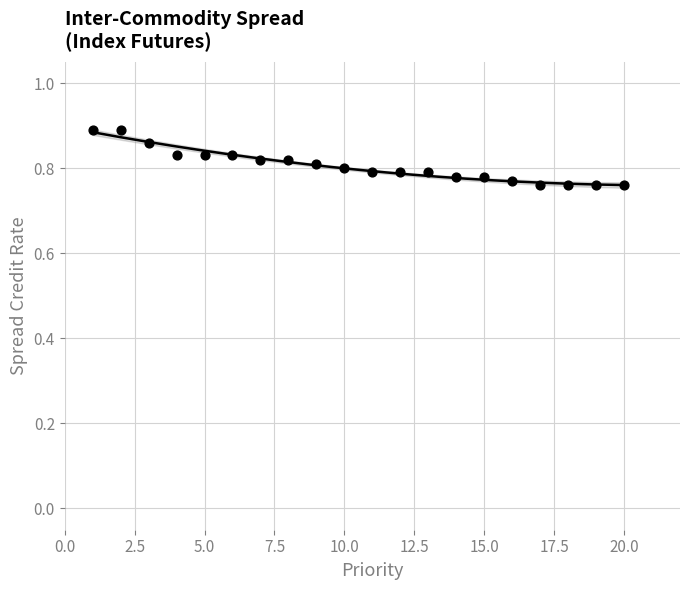

What is the range of X values (max minus min)?

19.0